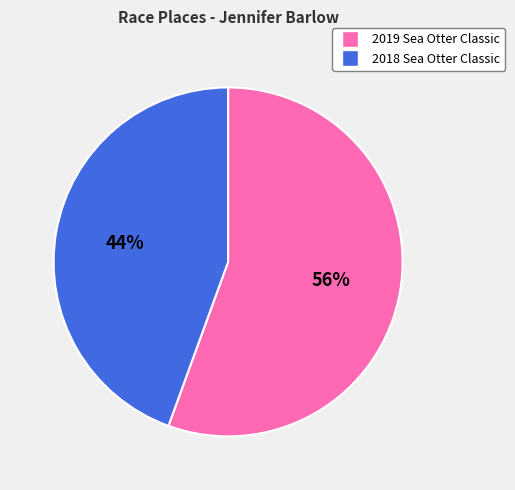

To the nearest percent, what is the average slice percentage?

50%